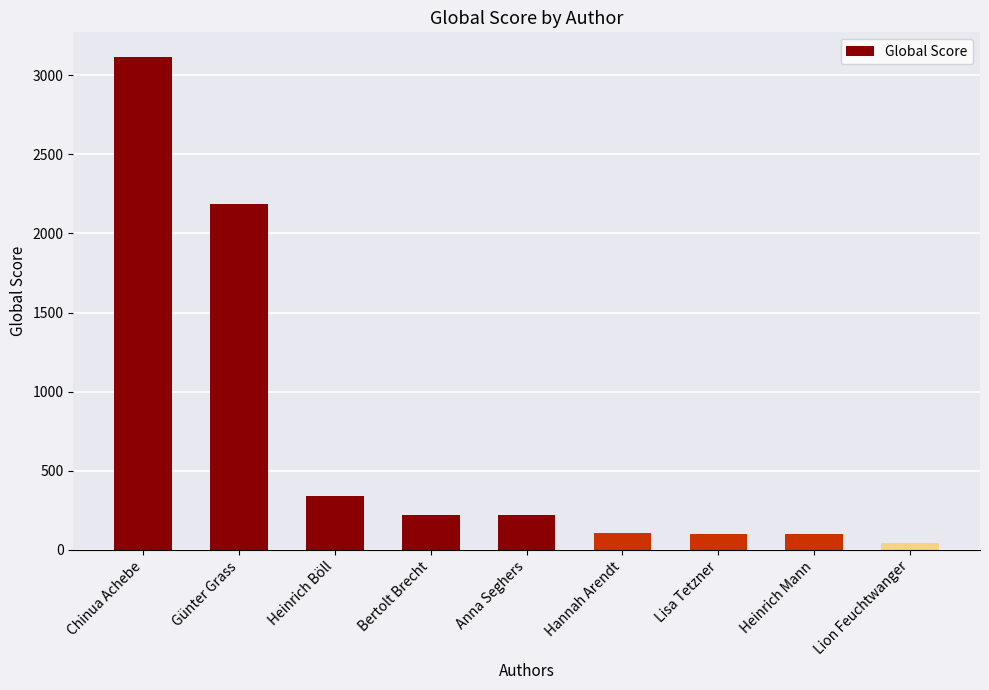

Where is the data nearest to the value 1580?

Günter Grass